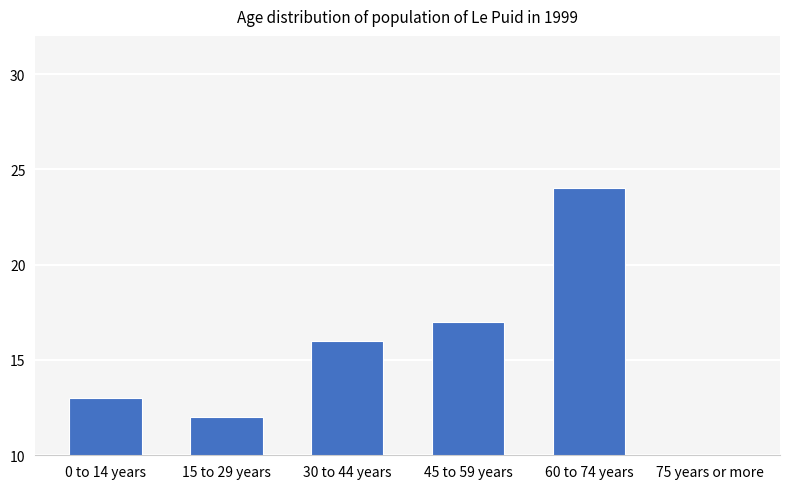

Reading right to left, extract all data points from this chart.

75 years or more=10	60 to 74 years=24	45 to 59 years=17	30 to 44 years=16	15 to 29 years=12	0 to 14 years=13